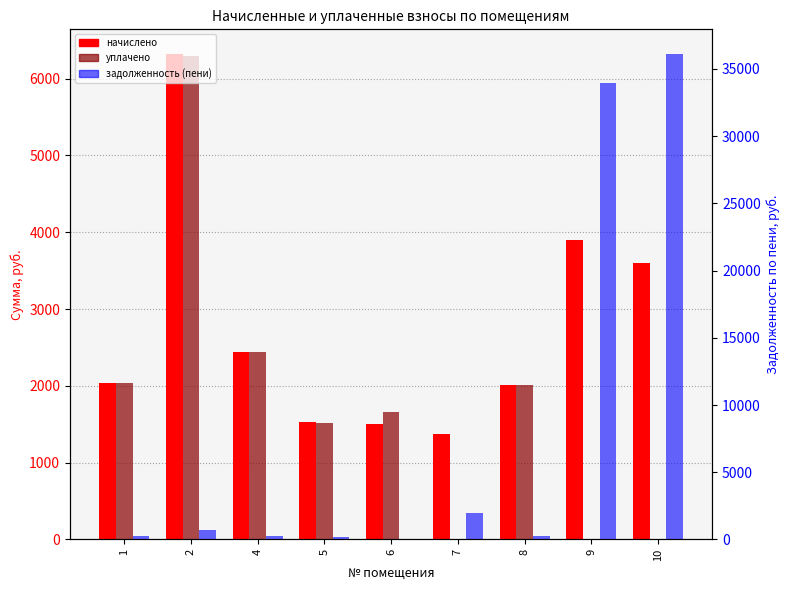

Which series has the largest range (max minus min)?

задолженность (пени)